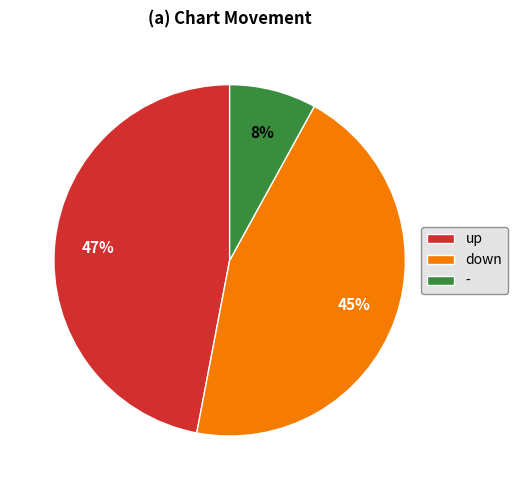

To the nearest percent, what portion does up represent?

47%